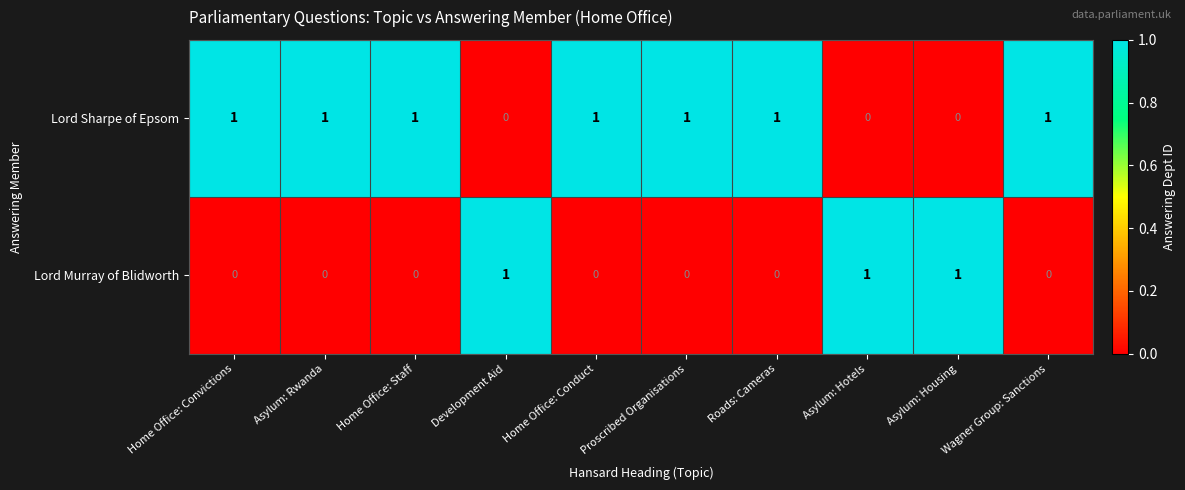

Is it true that Lord Murray of Blidworth equals 2 at Asylum: Hotels?

False